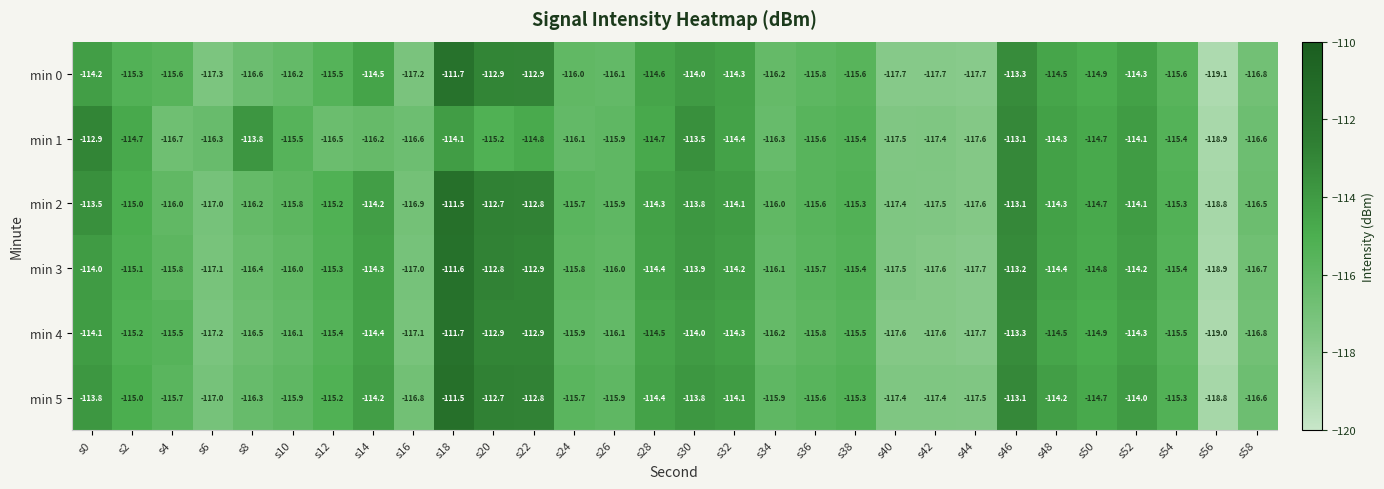

How many data points does each series have?

30